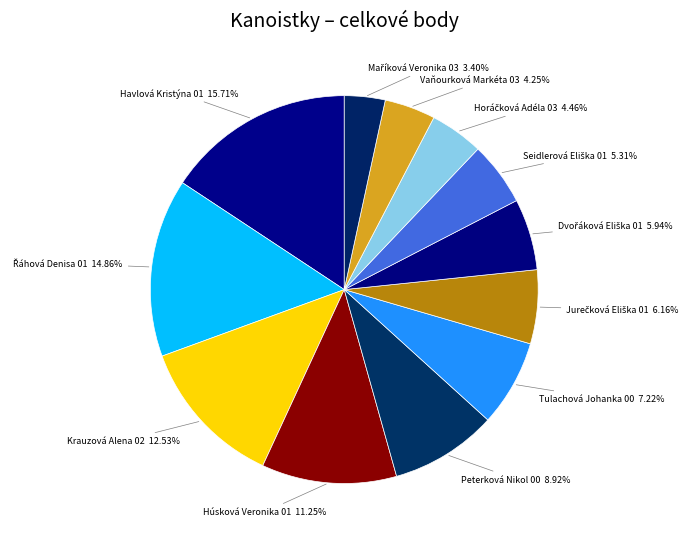

To the nearest percent, what is the average slice percentage?

8%